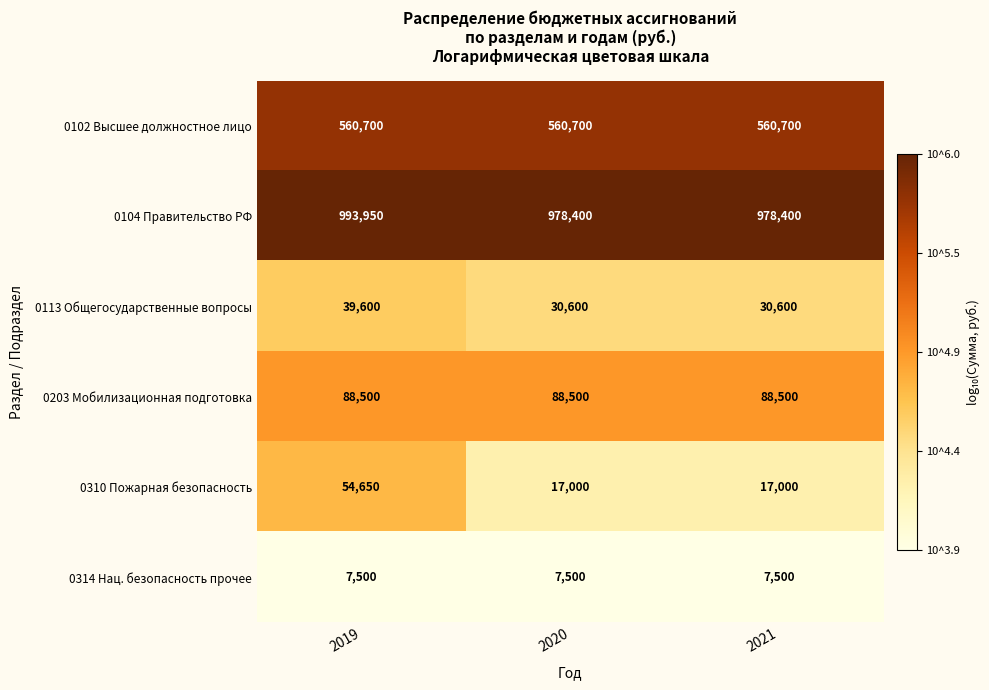

Reading left to right, extract all data points from this chart.

0102 Высшее должностное лицо: 2019=560700	2020=560700	2021=560700
0104 Правительство РФ: 2019=993950	2020=978400	2021=978400
0113 Общегосударственные вопросы: 2019=39600	2020=30600	2021=30600
0203 Мобилизационная подготовка: 2019=88500	2020=88500	2021=88500
0310 Пожарная безопасность: 2019=54650	2020=17000	2021=17000
0314 Нац. безопасность прочее: 2019=7500	2020=7500	2021=7500